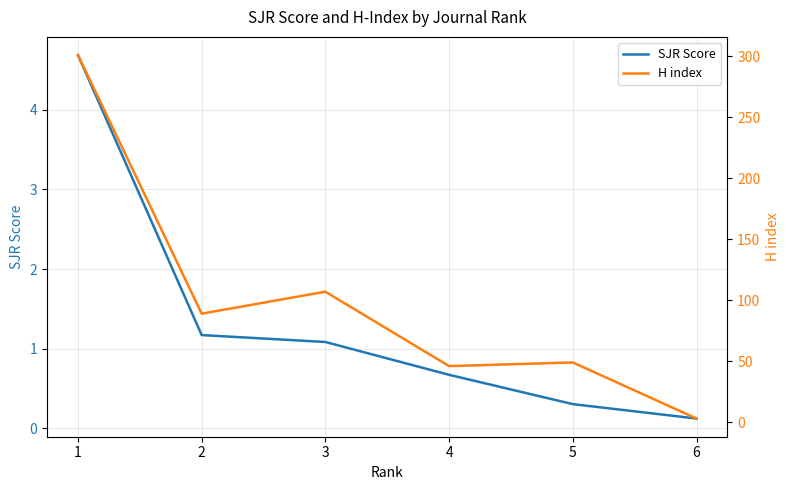

List the labels in order of SJR Score value, largest first.

1, 2, 3, 4, 5, 6